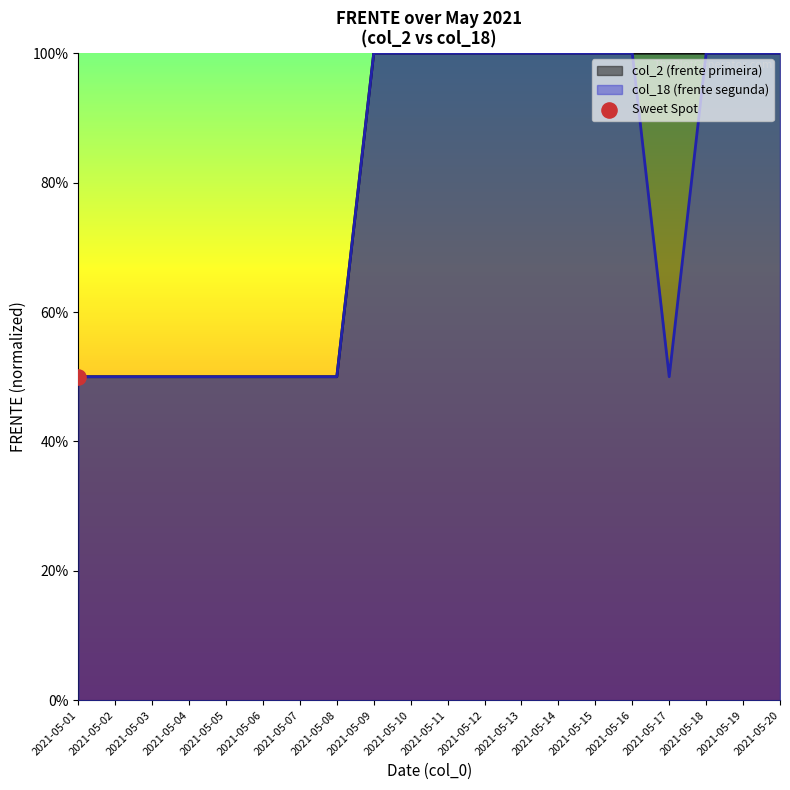

What is the total value across all series at 2021-05-19?

2.0